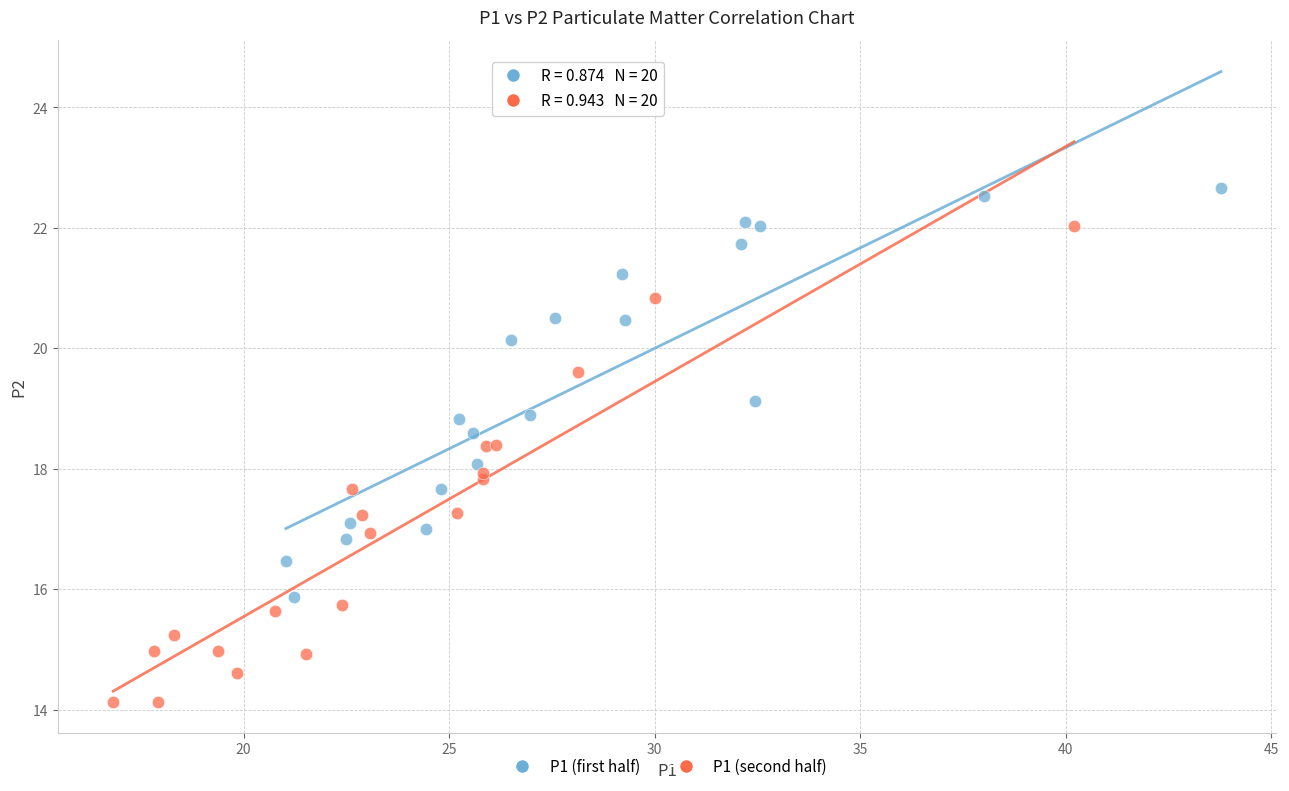

What are all the series names shown in the legend?

P1 (first half), P1 (second half)